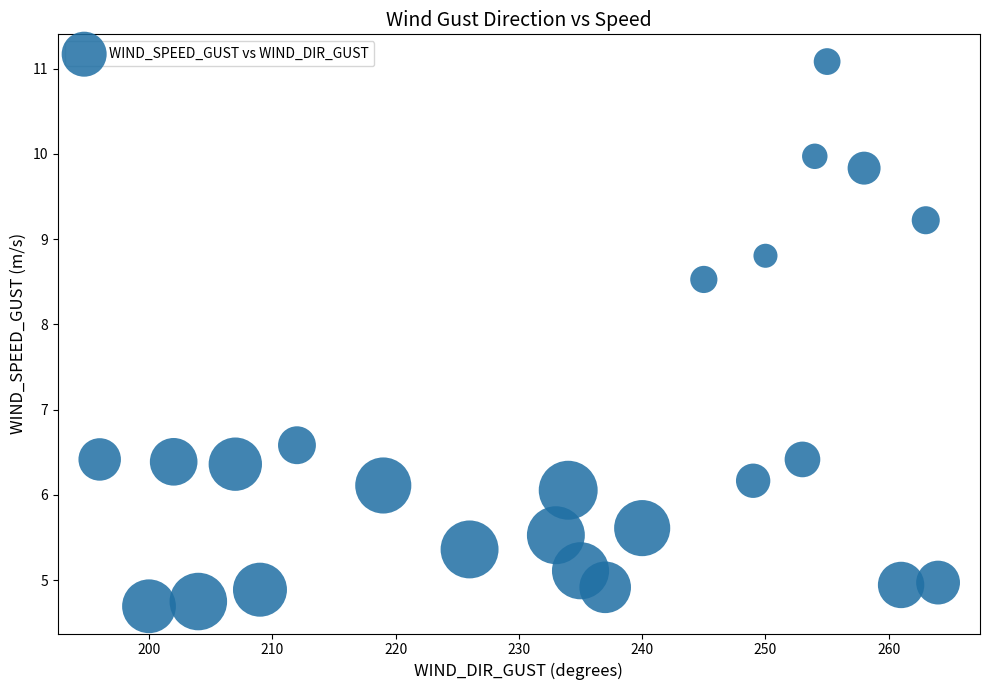

What Y value in the scatter plot is closest to 7?

6.6